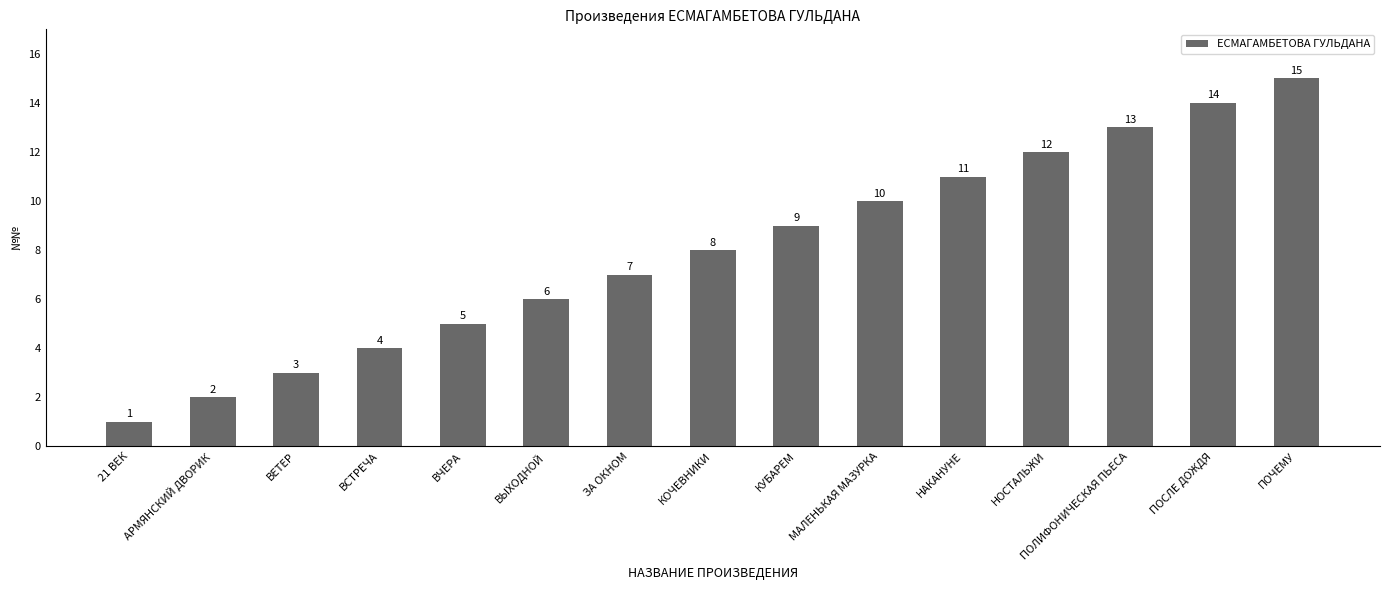

Reading left to right, list all the values displayed in this chart.

21 ВЕК=1	АРМЯНСКИЙ ДВОРИК=2	ВЕТЕР=3	ВСТРЕЧА=4	ВЧЕРА=5	ВЫХОДНОЙ=6	ЗА ОКНОМ=7	КОЧЕВНИКИ=8	КУБАРЕМ=9	МАЛЕНЬКАЯ МАЗУРКА=10	НАКАНУНЕ=11	НОСТАЛЬЖИ=12	ПОЛИФОНИЧЕСКАЯ ПЬЕСА=13	ПОСЛЕ ДОЖДЯ=14	ПОЧЕМУ=15